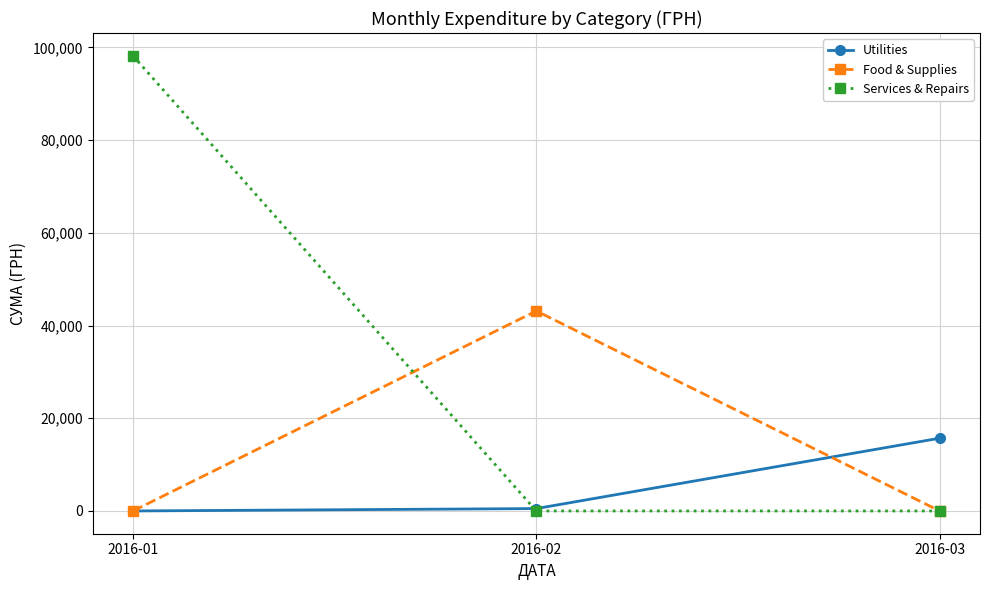

Which series has the largest range (max minus min)?

Services & Repairs